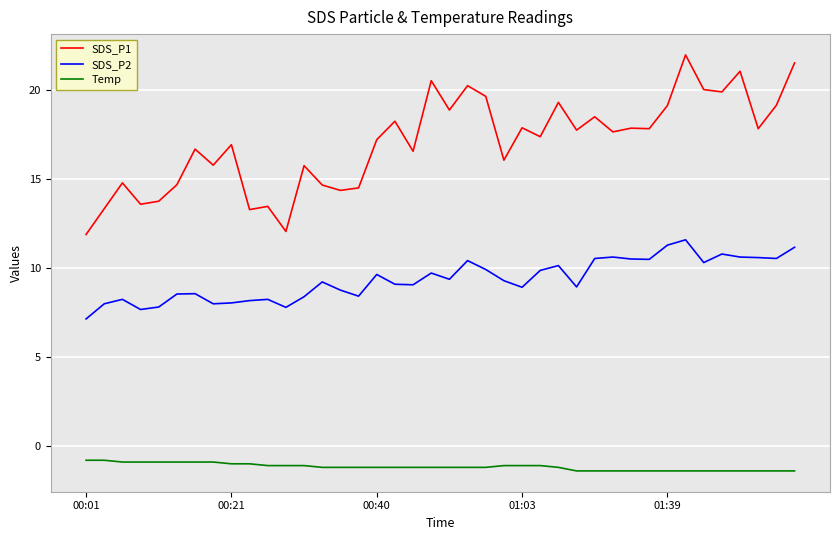

True or false: SDS_P1 and Temp cross at least once.

False